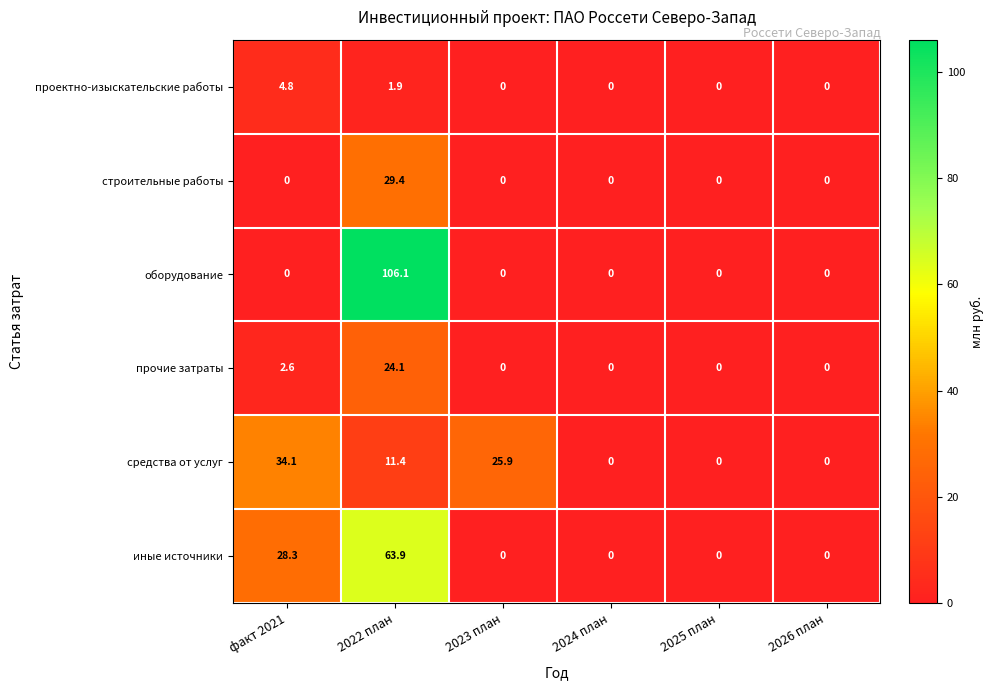

At which category is the sum across all series the highest?

2022 план